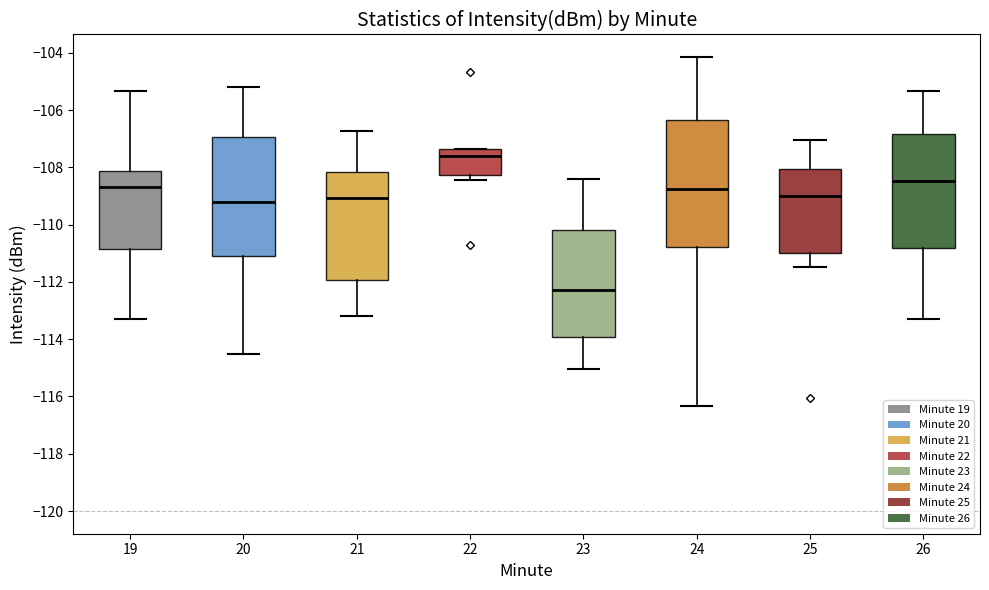

Where does the median line of the box at x = 23 sit on the y-axis? The values are not printed on the chart, so give them approximately, as read against the axis.

-112.2